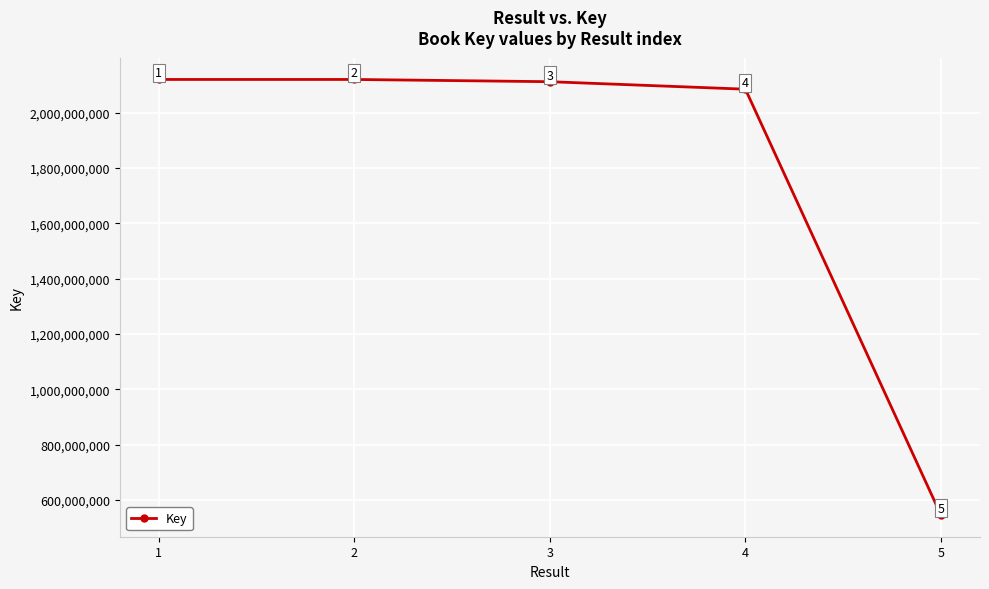

Which has a higher value, 1 or 2?

2